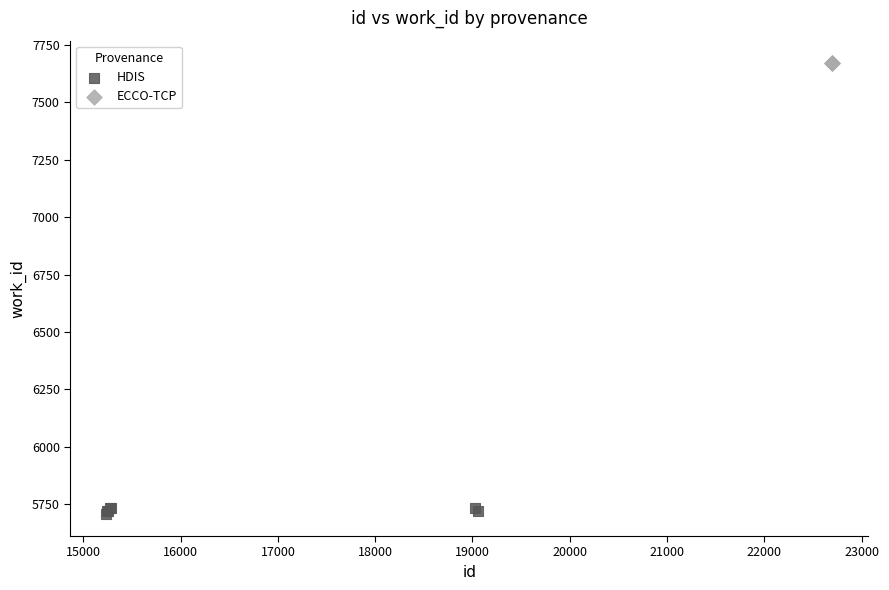

Which series reaches the minimum Y coordinate?

HDIS